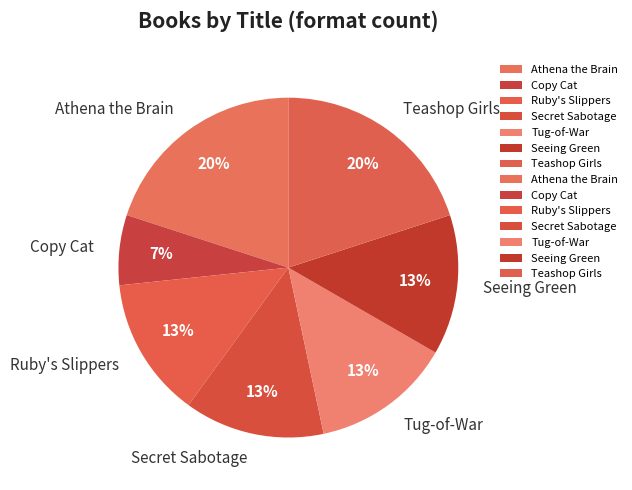

To the nearest percent, what portion does Seeing Green represent?

13%